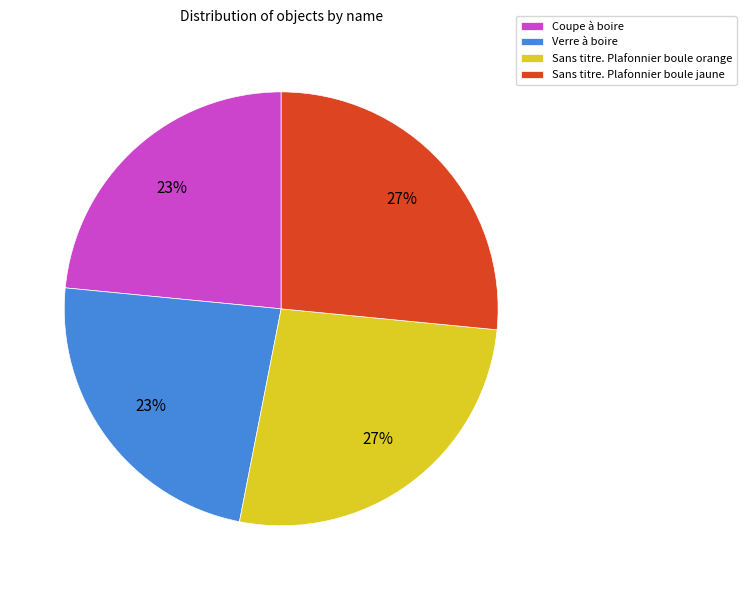

Approximately how many times larger is the value at Verre à boire compared to Coupe à boire?

1.0